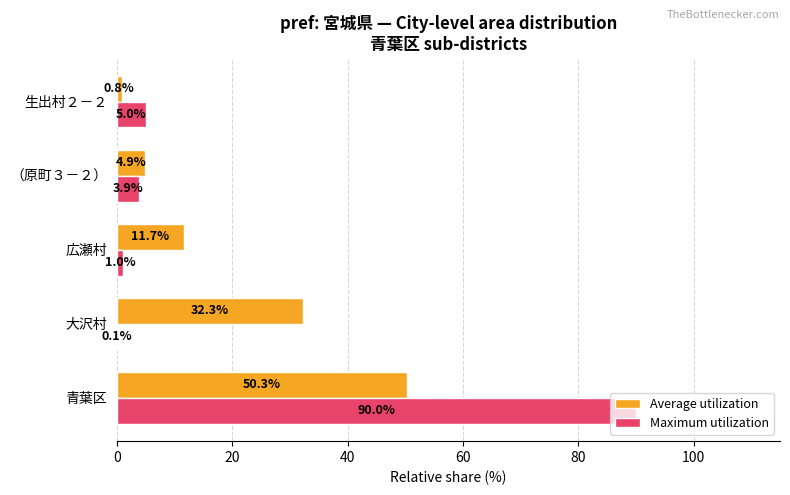

What is the greatest value displayed?

90.0